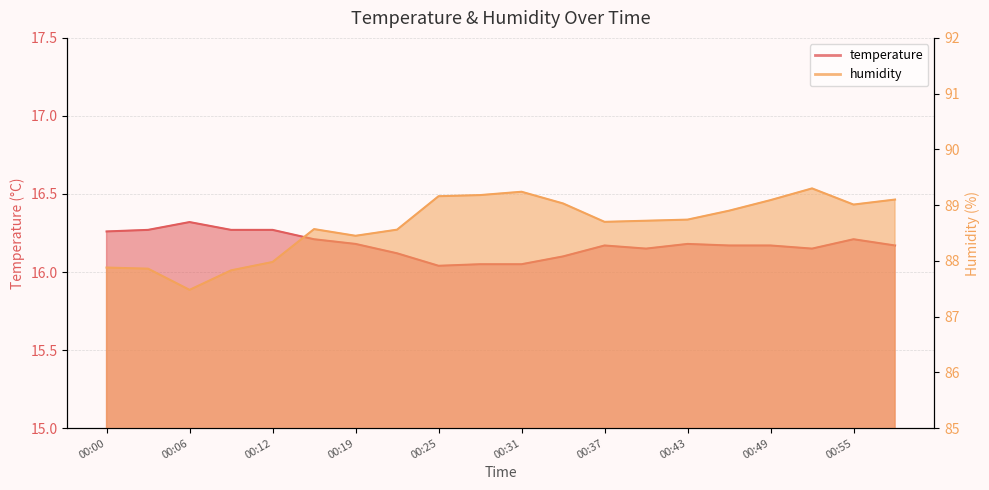

At how many categories does at least one series exceed 62?

20